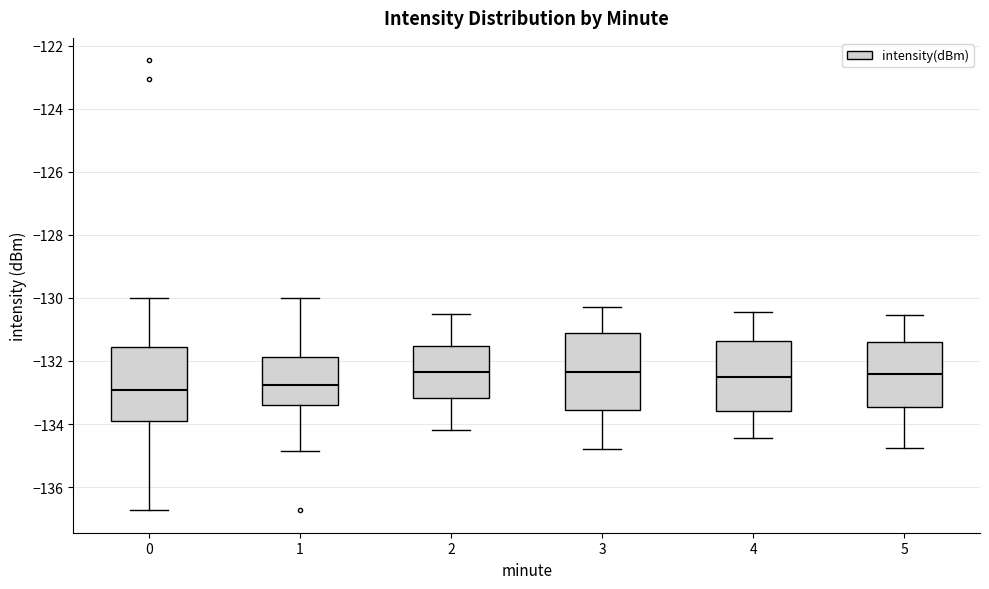

Where is the lower edge of the box at x = 2 on the y-axis? The values are not printed on the chart, so give them approximately, as read against the axis.

-133.2